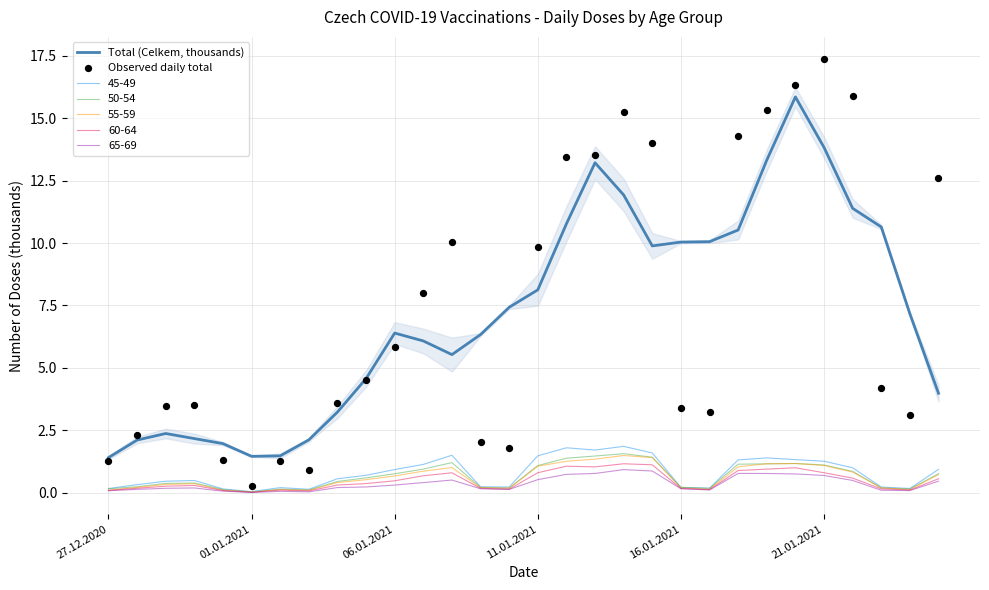

Which series contains the highest Y value?

Observed daily total